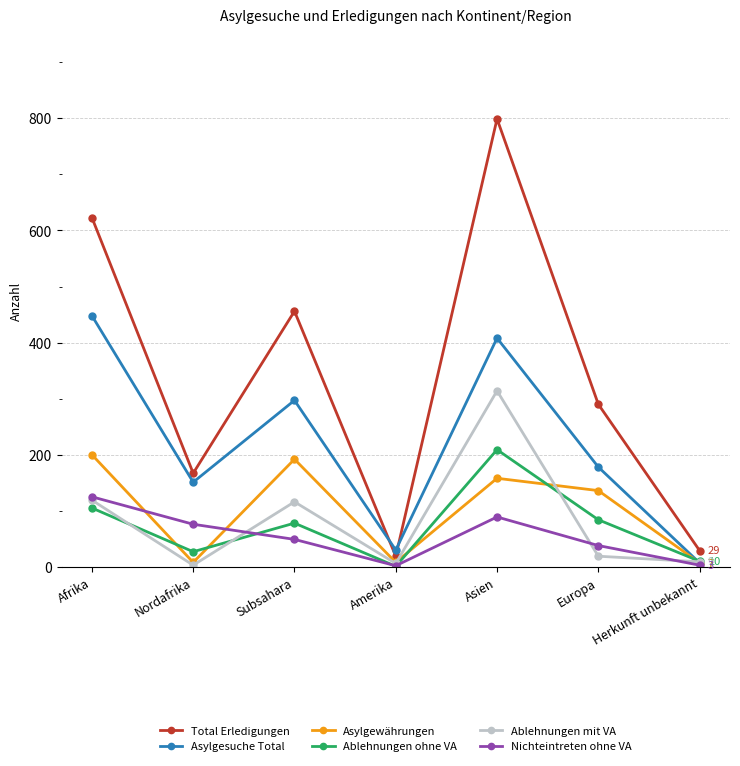

Read the Total Erledigungen value at Afrika, to the nearest 50.

600